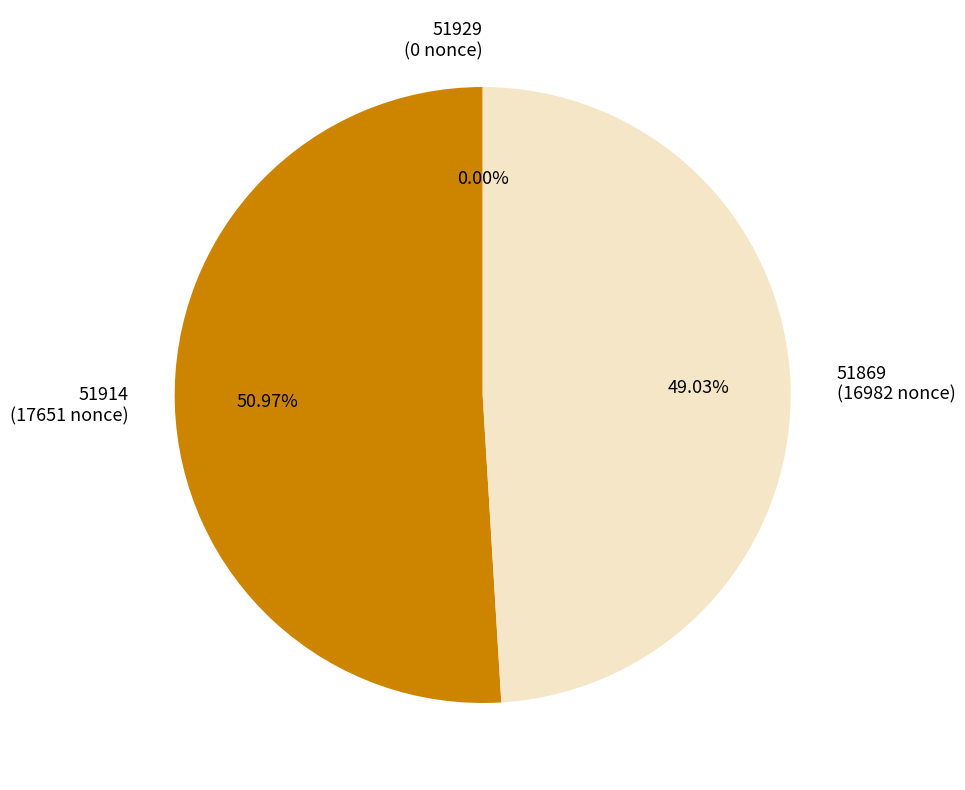

To the nearest percent, what is the average slice percentage?

33%